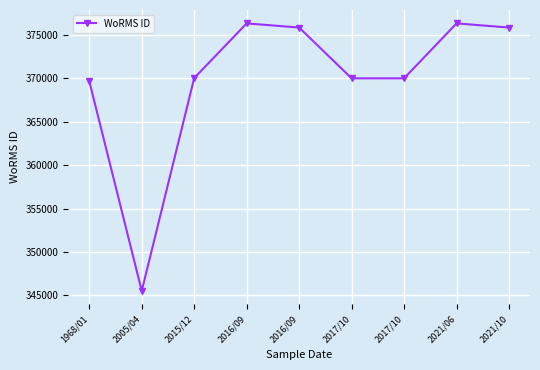

Reading left to right, extract all data points from this chart.

1968/01=369688	2005/04=345510	2015/12=370050	2016/09=376357	2016/09=375874	2017/10=370019	2017/10=370019	2021/06=376357	2021/10=375874